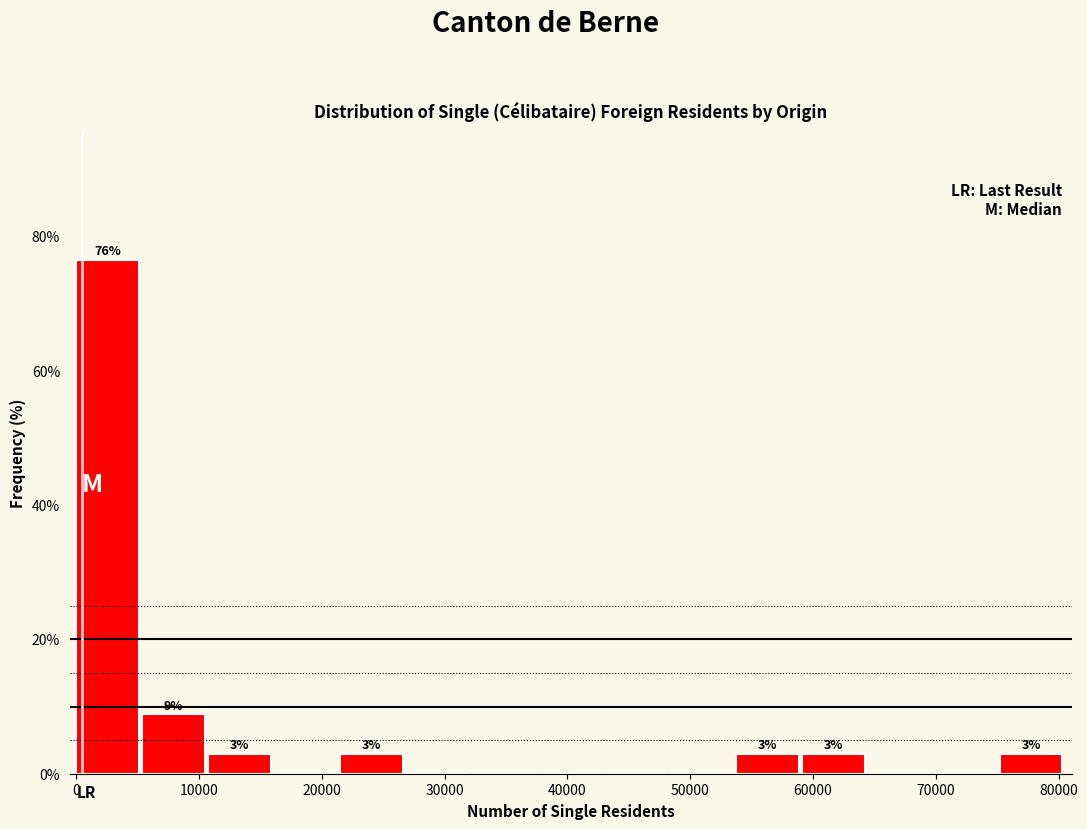

Which range on the x-axis has the tallest bar?

0 to 5000